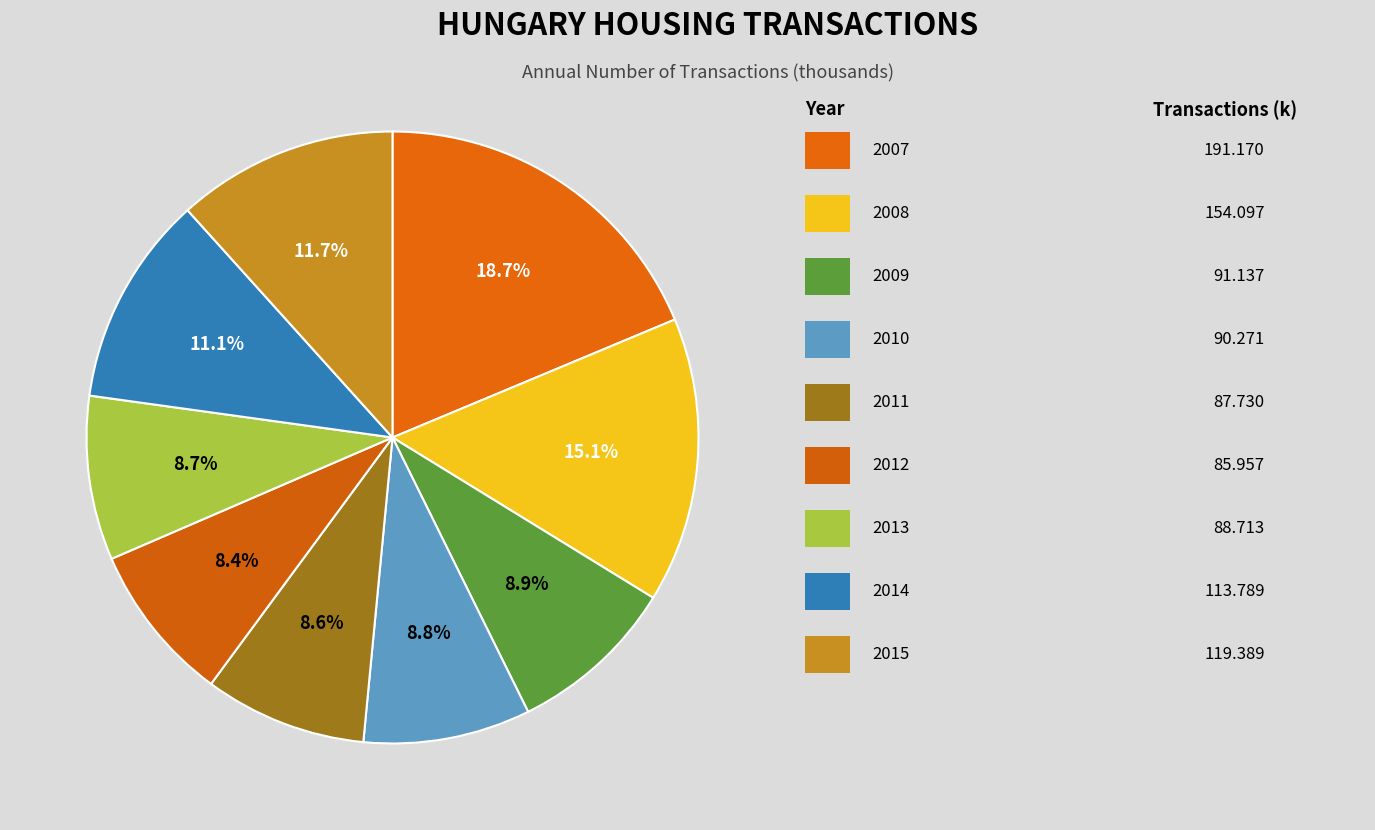

To the nearest percent, what is the average slice percentage?

11%